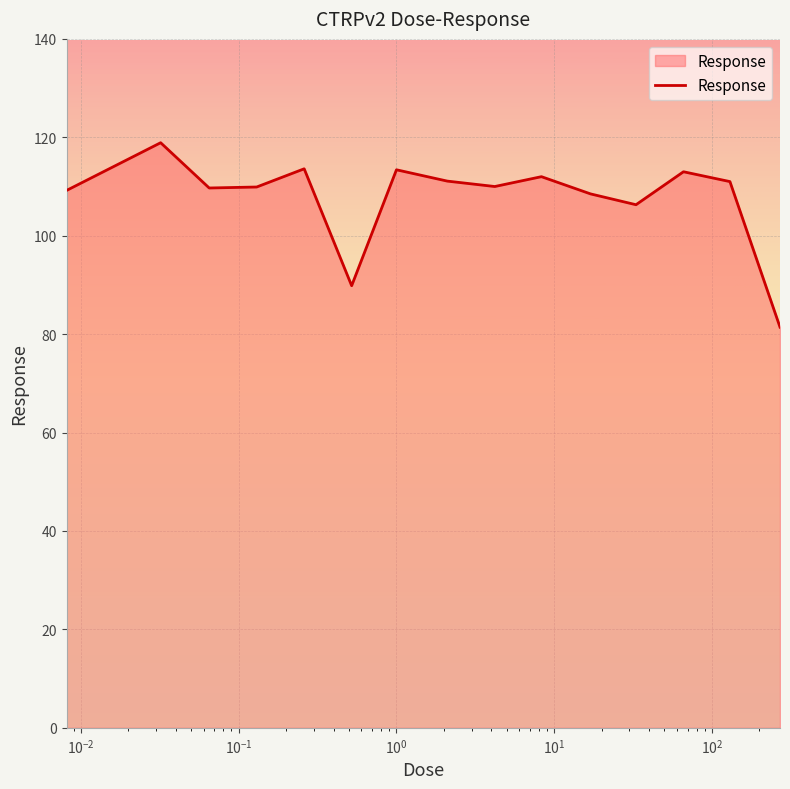

What is the smallest value displayed?

81.4